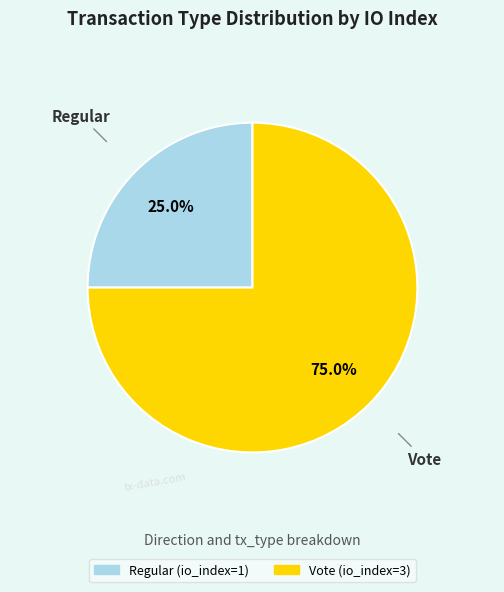

Approximately how many times larger is the value at Regular compared to Vote?

0.3